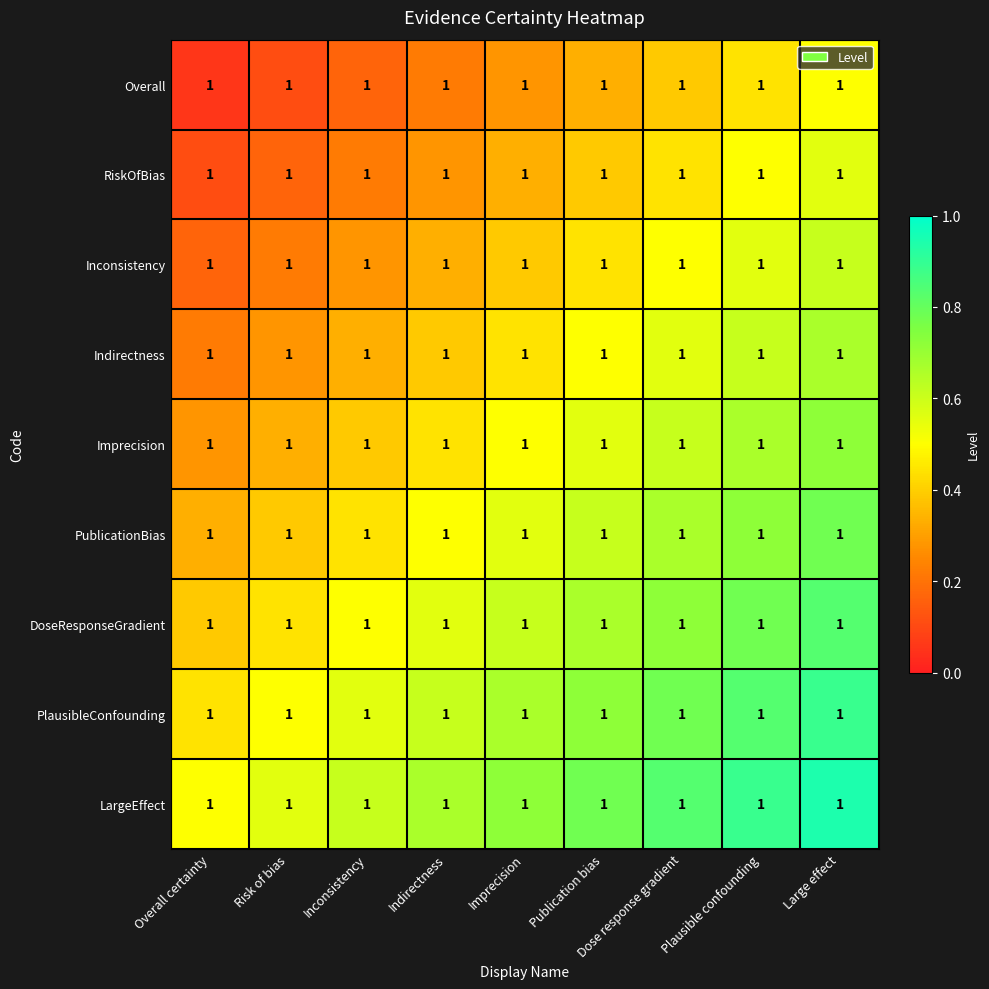

Reading left to right, extract all data points from this chart.

Overall: Overall certainty=1.0	Risk of bias=1.0	Inconsistency=1.0	Indirectness=1.0	Imprecision=1.0	Publication bias=1.0	Dose response gradient=1.0	Plausible confounding=1.0	Large effect=1.0
RiskOfBias: Overall certainty=1.0	Risk of bias=1.0	Inconsistency=1.0	Indirectness=1.0	Imprecision=1.0	Publication bias=1.0	Dose response gradient=1.0	Plausible confounding=1.0	Large effect=1.0
Inconsistency: Overall certainty=1.0	Risk of bias=1.0	Inconsistency=1.0	Indirectness=1.0	Imprecision=1.0	Publication bias=1.0	Dose response gradient=1.0	Plausible confounding=1.0	Large effect=1.0
Indirectness: Overall certainty=1.0	Risk of bias=1.0	Inconsistency=1.0	Indirectness=1.0	Imprecision=1.0	Publication bias=1.0	Dose response gradient=1.0	Plausible confounding=1.0	Large effect=1.0
Imprecision: Overall certainty=1.0	Risk of bias=1.0	Inconsistency=1.0	Indirectness=1.0	Imprecision=1.0	Publication bias=1.0	Dose response gradient=1.0	Plausible confounding=1.0	Large effect=1.0
PublicationBias: Overall certainty=1.0	Risk of bias=1.0	Inconsistency=1.0	Indirectness=1.0	Imprecision=1.0	Publication bias=1.0	Dose response gradient=1.0	Plausible confounding=1.0	Large effect=1.0
DoseResponseGradient: Overall certainty=1.0	Risk of bias=1.0	Inconsistency=1.0	Indirectness=1.0	Imprecision=1.0	Publication bias=1.0	Dose response gradient=1.0	Plausible confounding=1.0	Large effect=1.0
PlausibleConfounding: Overall certainty=1.0	Risk of bias=1.0	Inconsistency=1.0	Indirectness=1.0	Imprecision=1.0	Publication bias=1.0	Dose response gradient=1.0	Plausible confounding=1.0	Large effect=1.0
LargeEffect: Overall certainty=1.0	Risk of bias=1.0	Inconsistency=1.0	Indirectness=1.0	Imprecision=1.0	Publication bias=1.0	Dose response gradient=1.0	Plausible confounding=1.0	Large effect=1.0